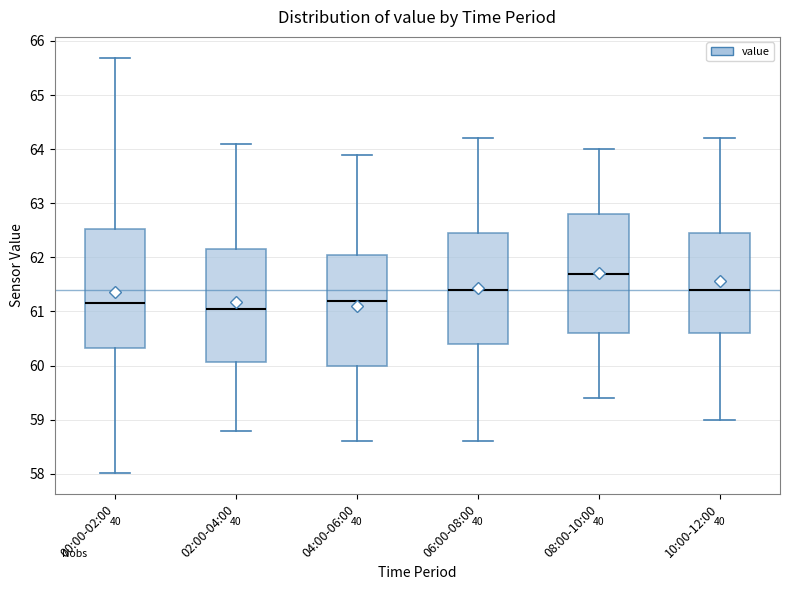

Reading left to right, read every box against the y-axis: the position of its median line, the range the box covers, and the ends of its whiskers. The values are not printed on the chart, so give them approximately, as read against the axis.

00:00-02:00: median 61.2, box 60.3 to 62.5, whiskers 58.0 to 65.7
02:00-04:00: median 61.1, box 60.1 to 62.2, whiskers 58.8 to 64.1
04:00-06:00: median 61.2, box 60.0 to 62.1, whiskers 58.6 to 63.9
06:00-08:00: median 61.4, box 60.4 to 62.5, whiskers 58.6 to 64.2
08:00-10:00: median 61.7, box 60.6 to 62.8, whiskers 59.4 to 64.0
10:00-12:00: median 61.4, box 60.6 to 62.5, whiskers 59.0 to 64.2